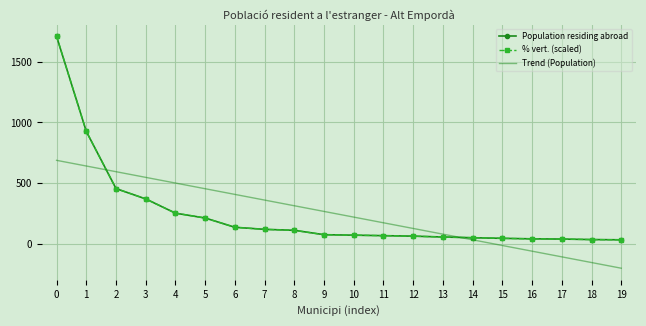

Between 2 and 9, which series saw the biggest shift?

Population residing abroad